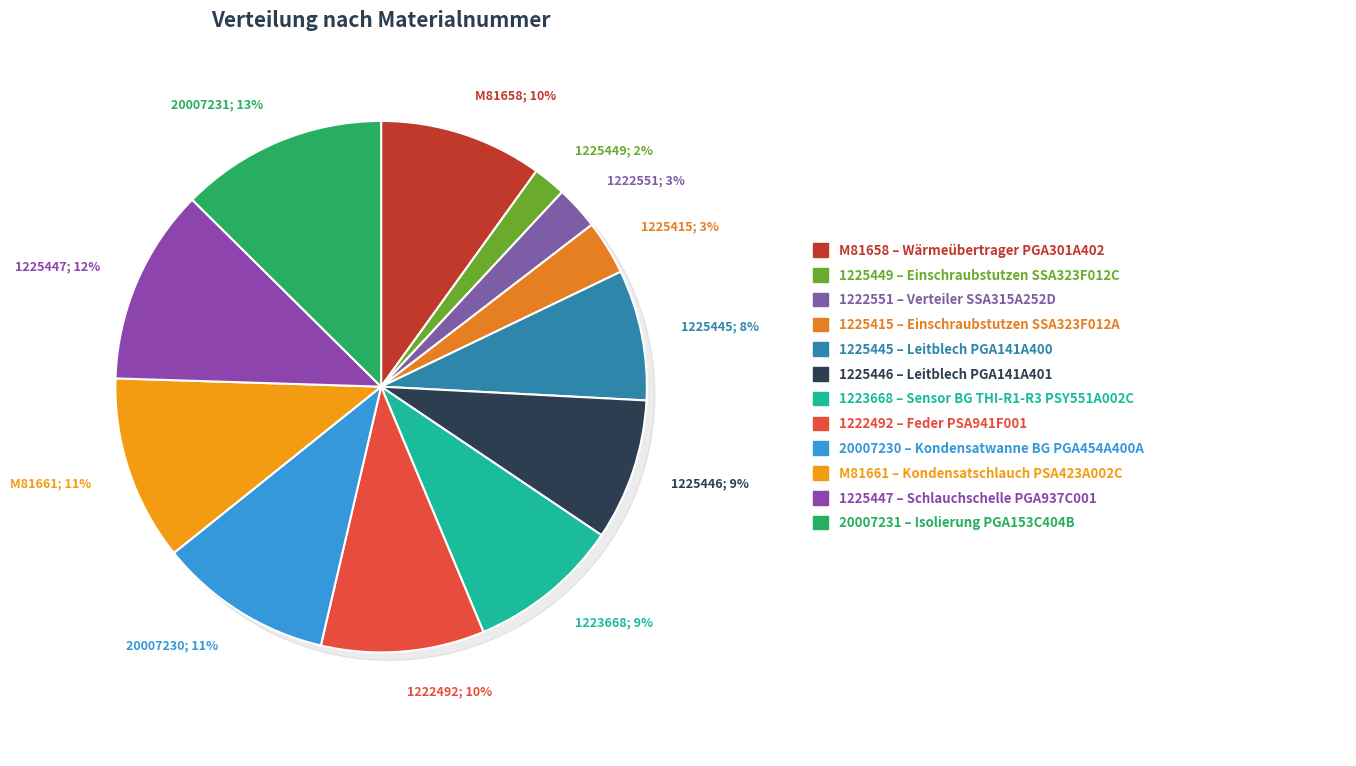

Is M81658 the majority of the pie?

No